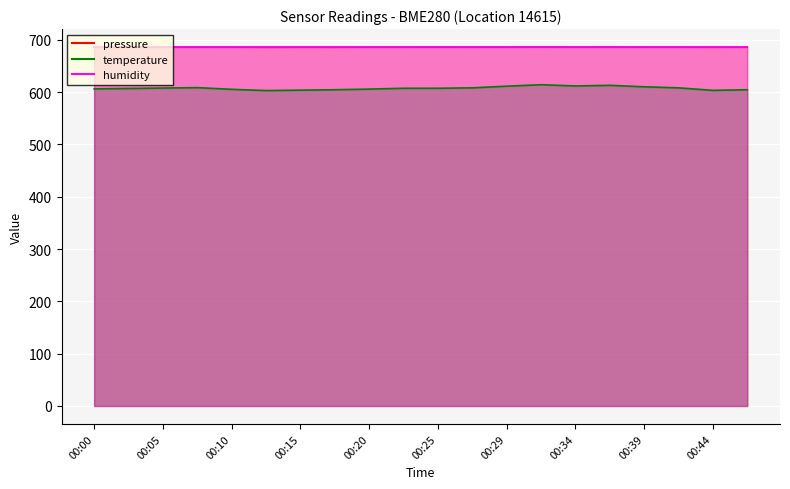

Is it true that temperature equals 126.6 at 00:34?

False